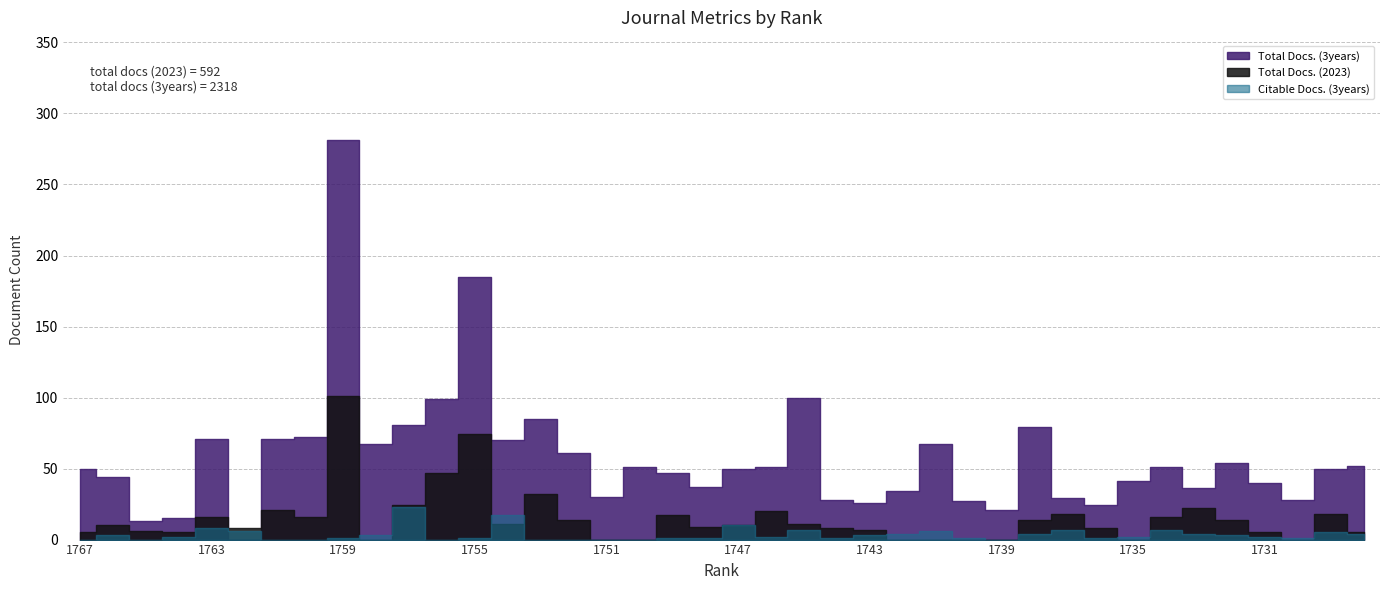

How many series are shown in this chart?

3